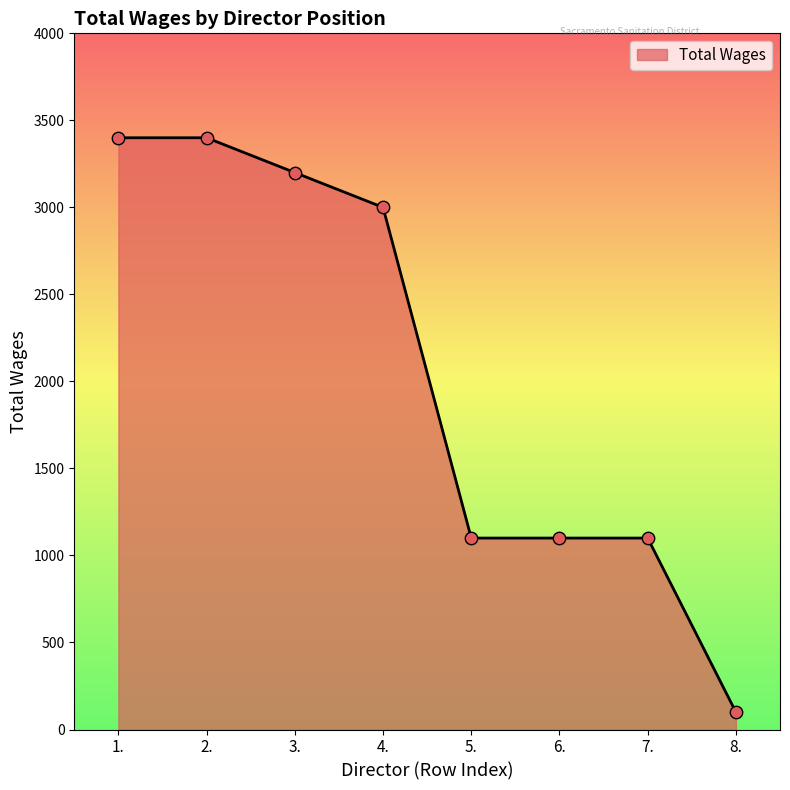

Between 8. and 5., which is larger?

5.